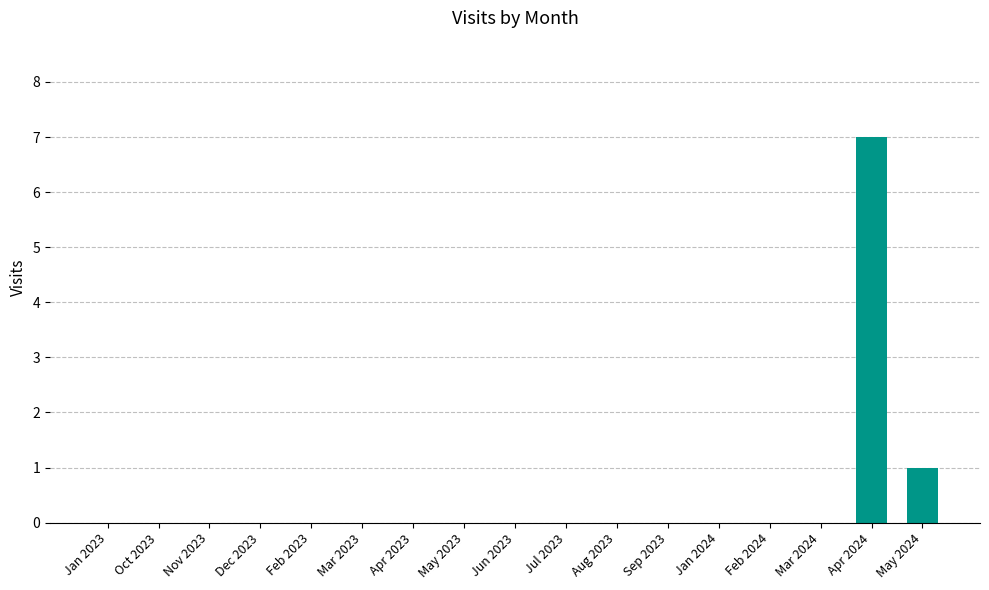

Which label corresponds to the largest value in the chart?

Apr 2024